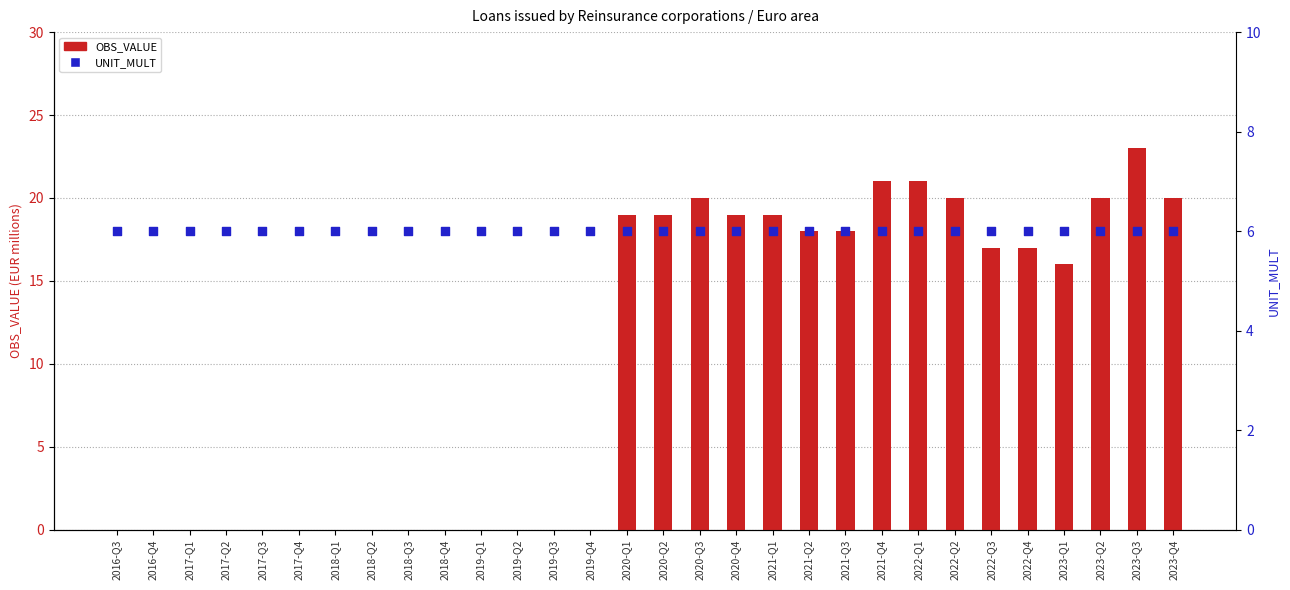

Which series has the largest total across all categories?

OBS_VALUE